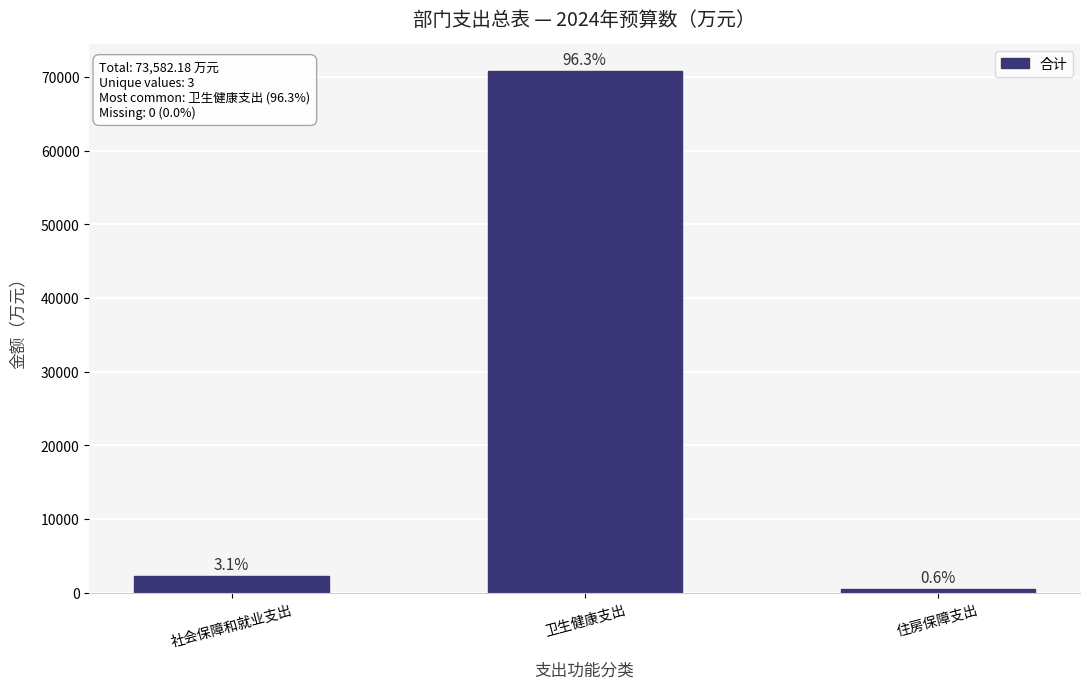

Does the chart contain any negative values?

No